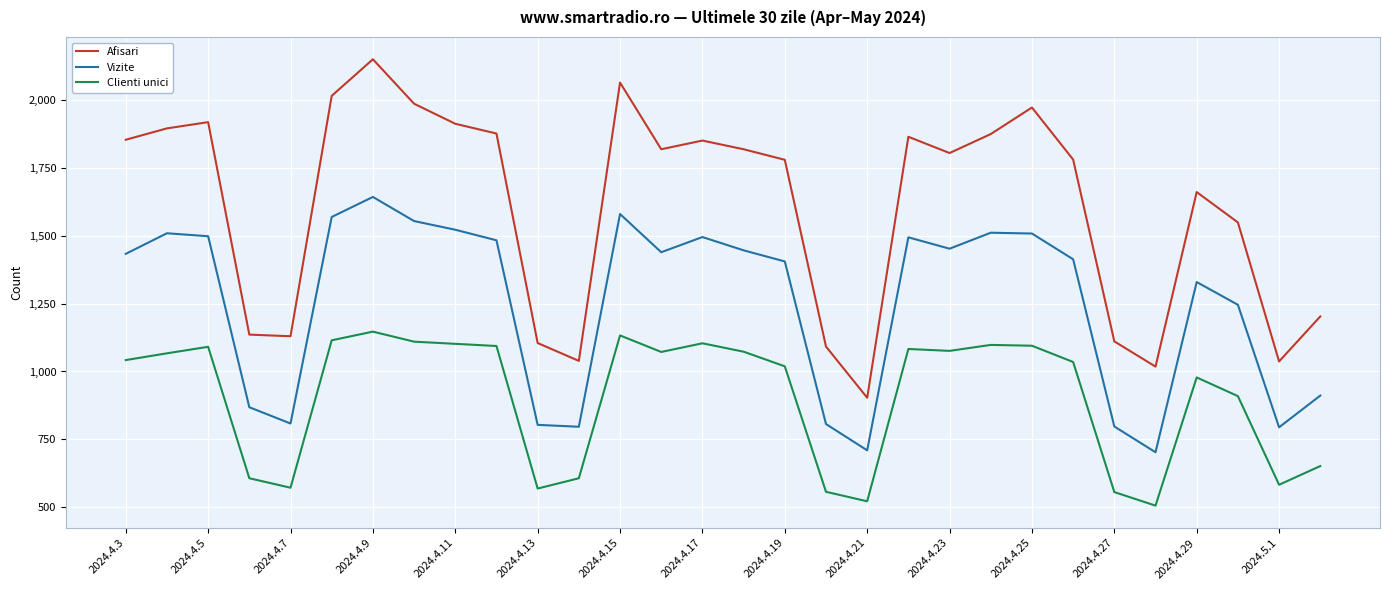

True or false: Vizite and Afisari cross at least once.

False